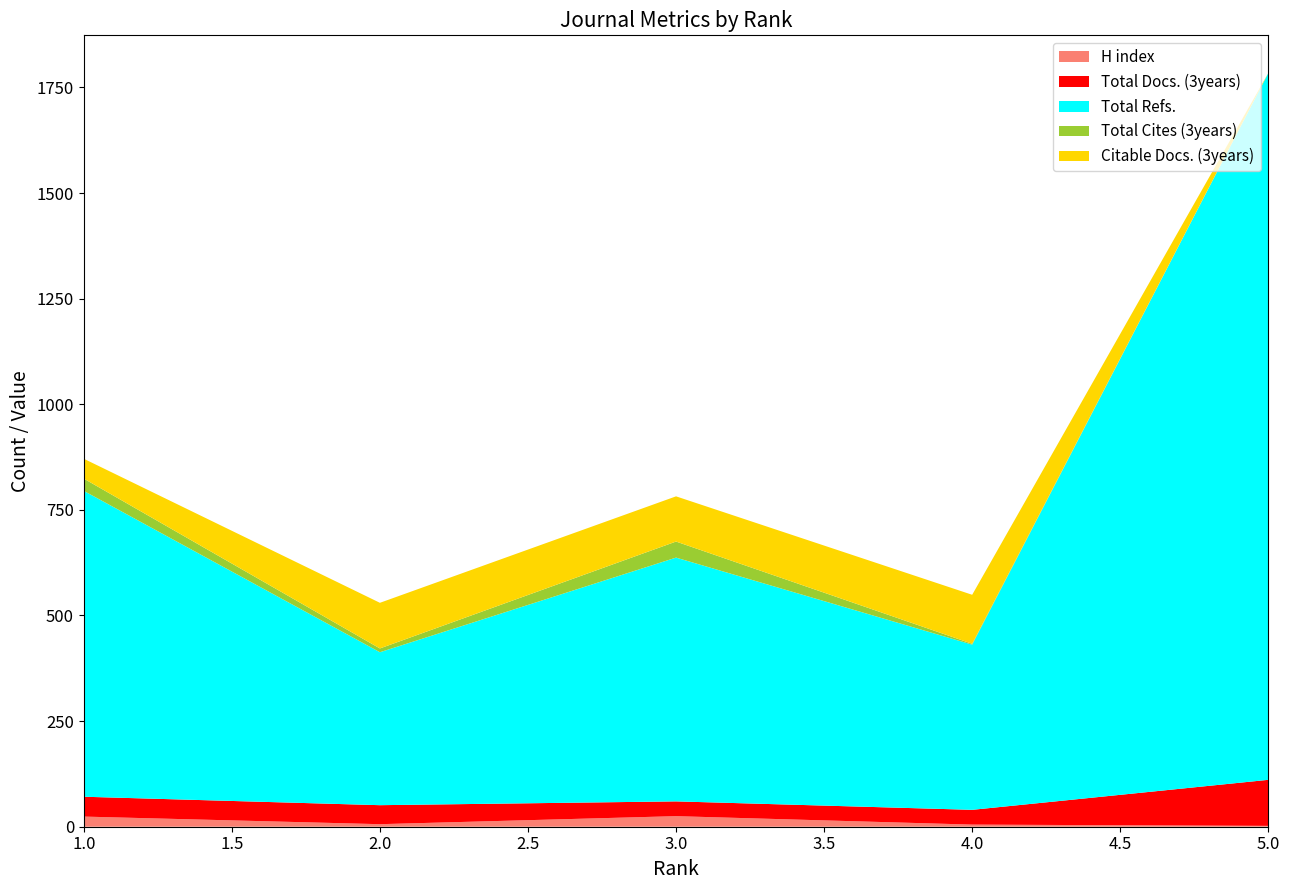

Reading right to left, list all the values displayed in this chart.

H index: 5=2	4=5	3=25	2=6	1=24
Total Docs. (3years): 5=109	4=35	3=35	2=45	1=47
Total Refs.: 5=1673	4=391	3=577	2=362	1=724
Total Cites (3years): 5=0	4=2	3=38	2=9	1=29
Citable Docs. (3years): 5=0	4=116	3=107	2=108	1=47